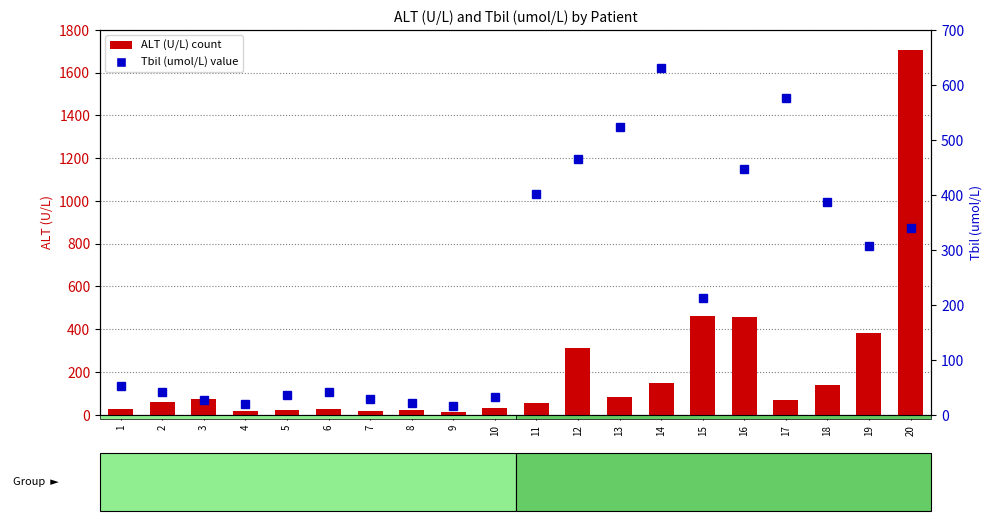

Between 4 and 9, which is larger?

4